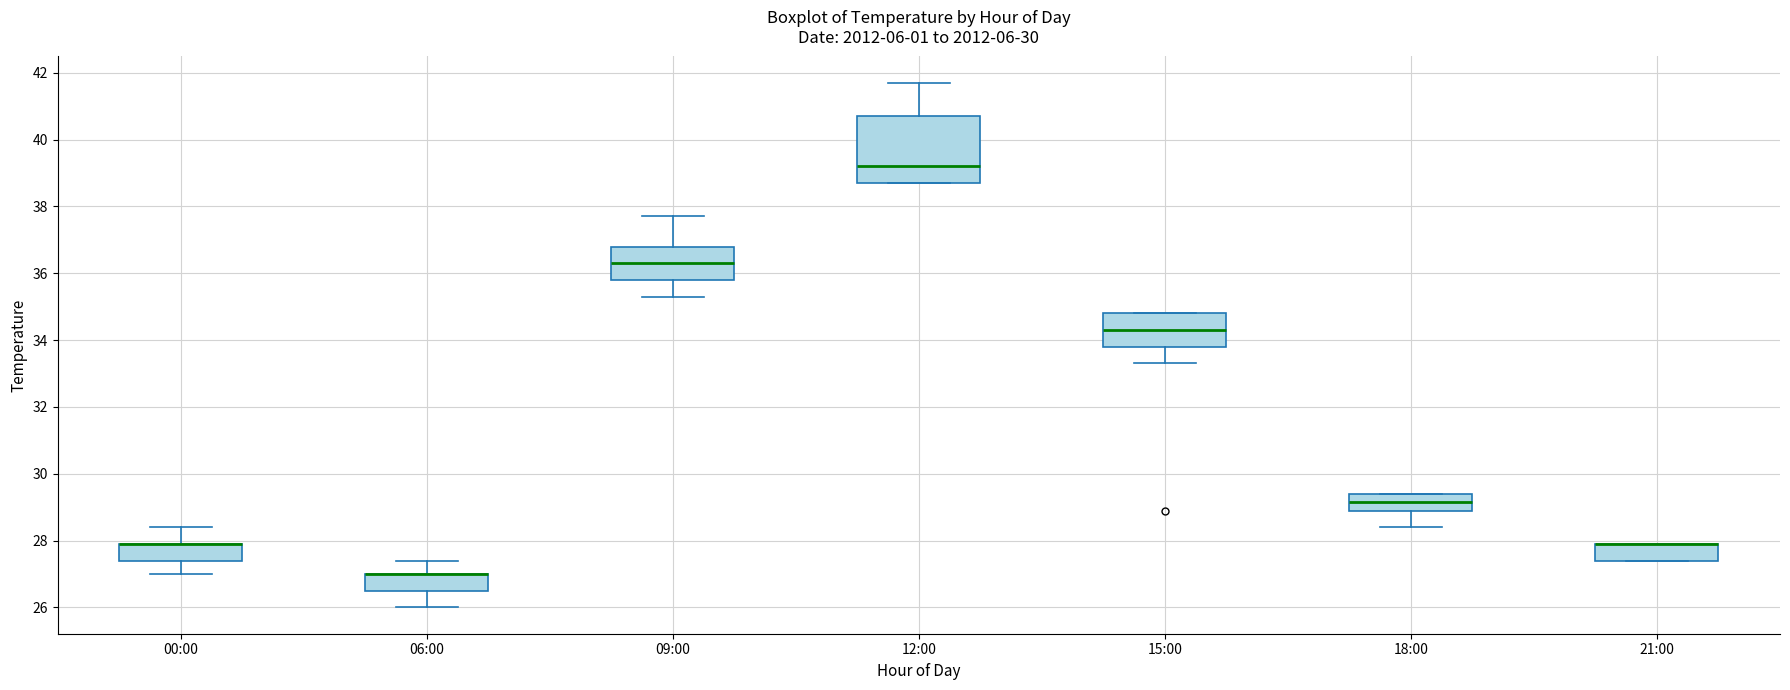

Comparing the boxes themselves (not the whiskers), which one is the tallest?

12:00